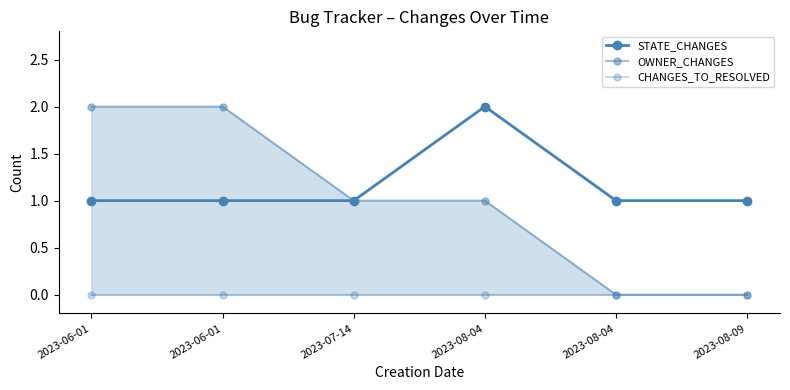

What are all the series names shown in the legend?

STATE_CHANGES, OWNER_CHANGES, CHANGES_TO_RESOLVED